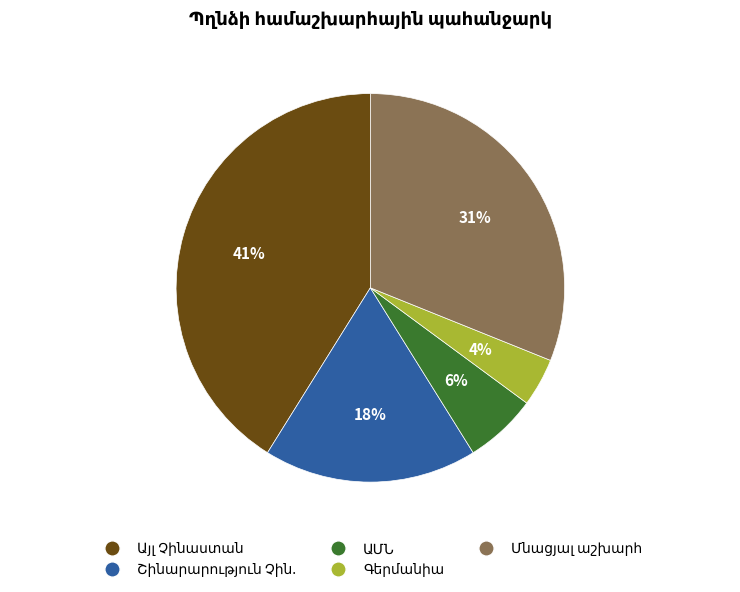

To the nearest percent, what is the difference between the largest and smallest slice percentages?

37%